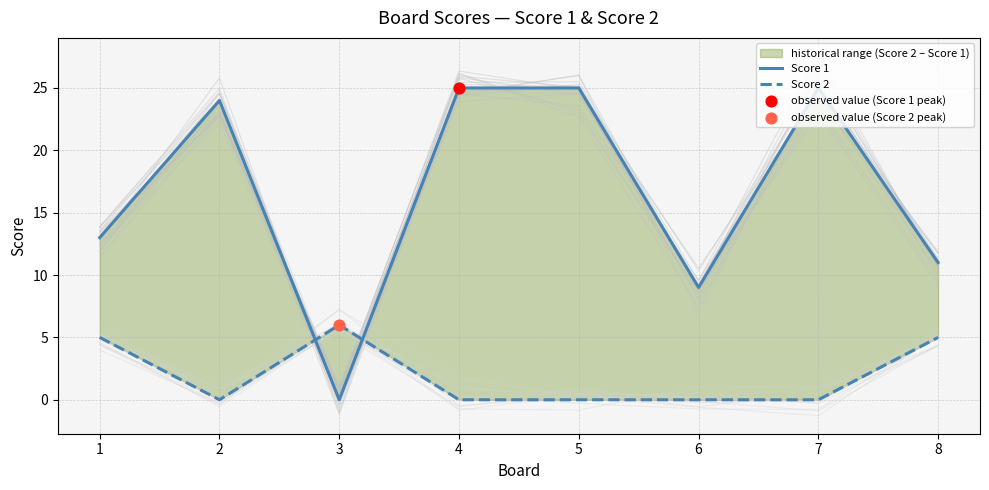

At how many categories does at least one series exceed 11?

5